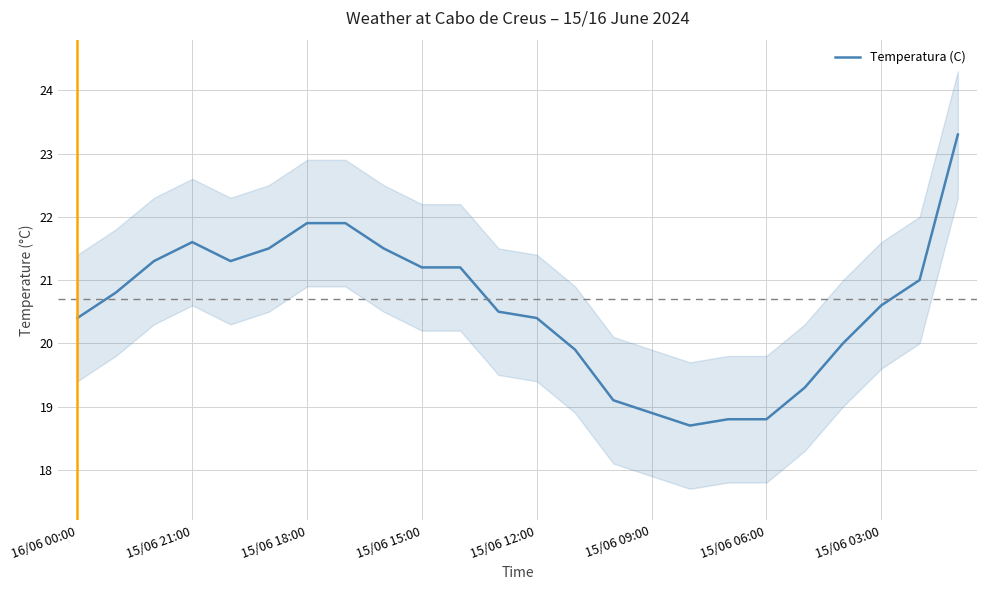

What is the highest value of the Temperatura (C) series?

23.3